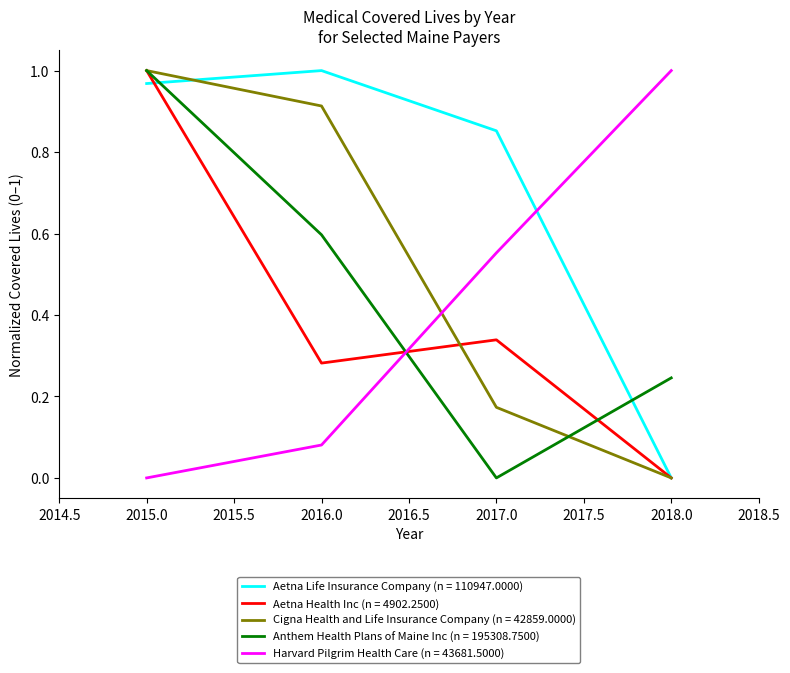

At which label does Cigna Health and Life Insurance Company (n = 42859.0000) reach its peak?

2015.0